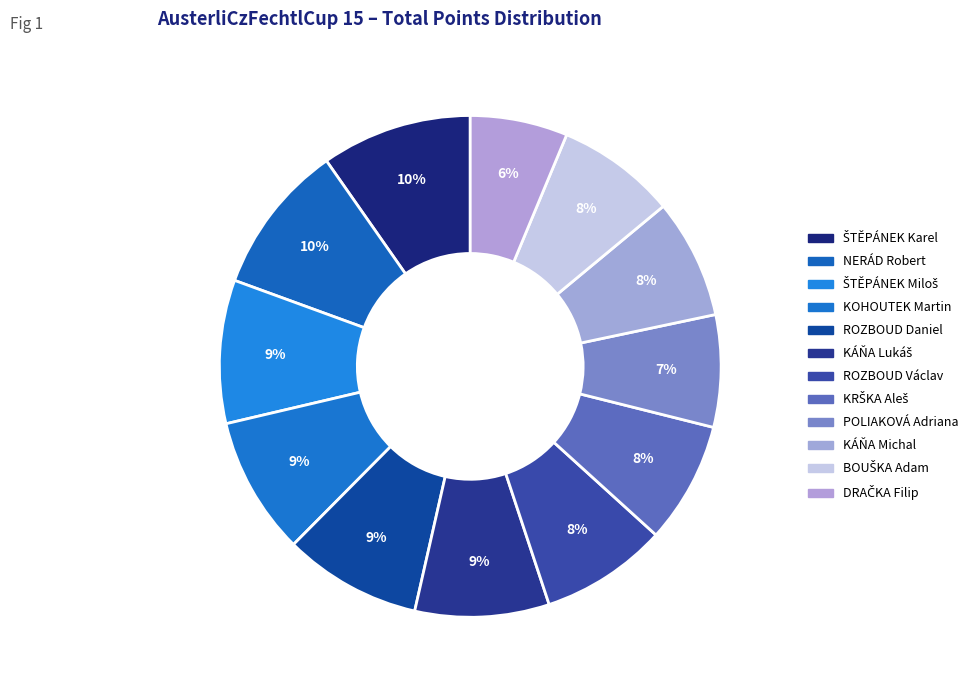

How many slices are in this pie chart?

12